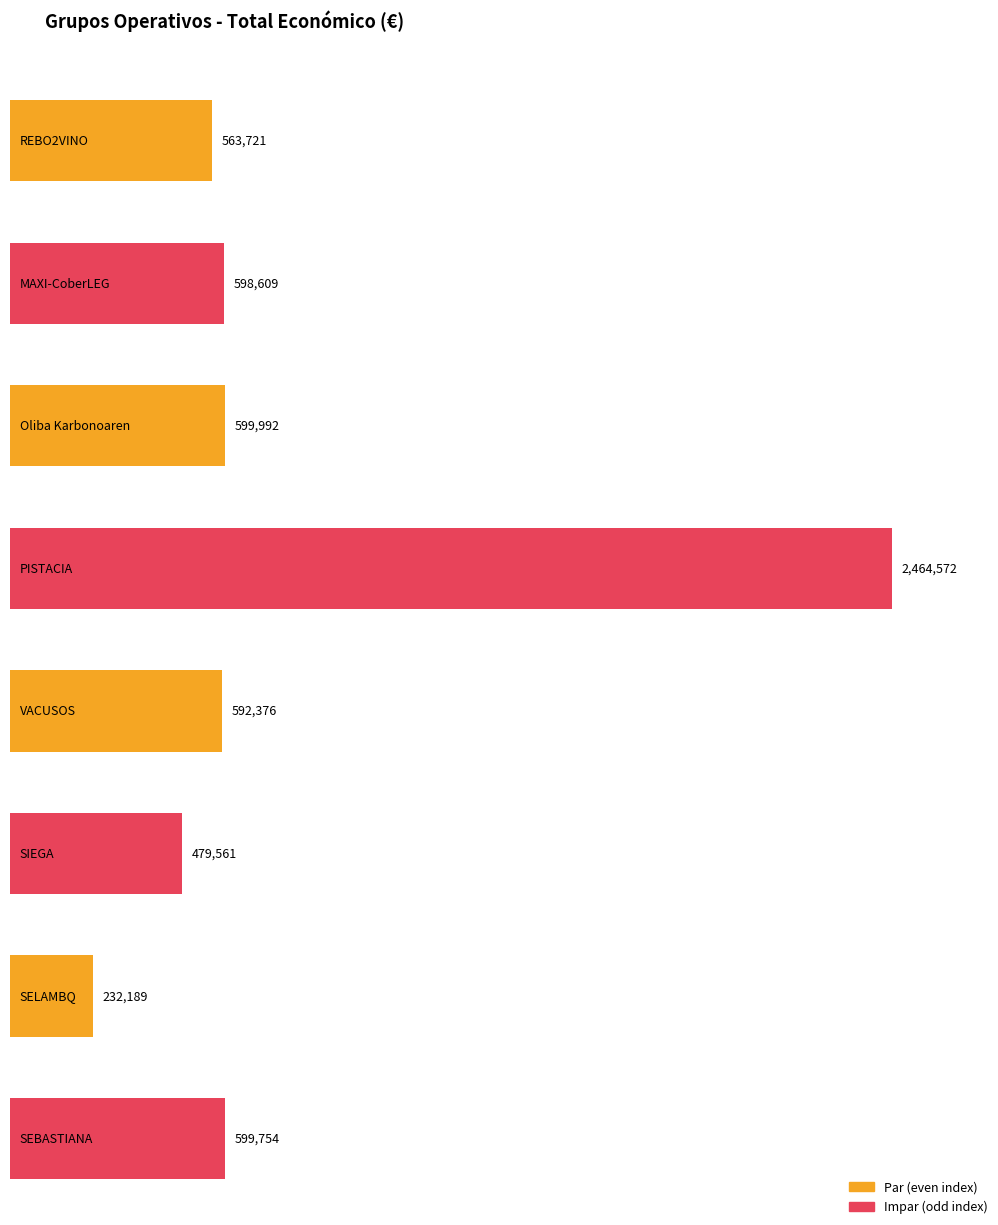

What is the value of the 1st bar from the left?

563721